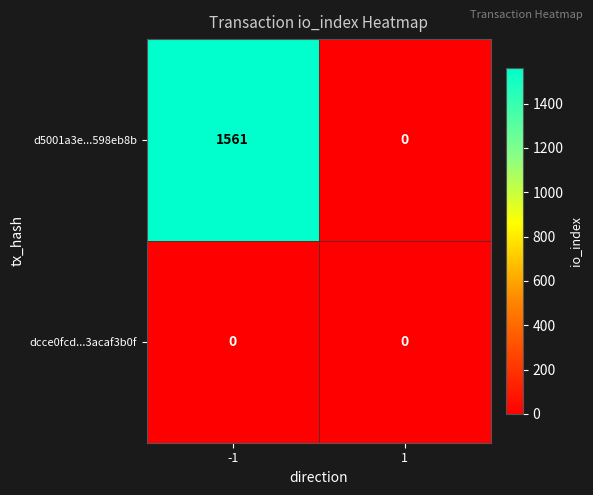

What is the difference between the highest and lowest values at -1?

1561